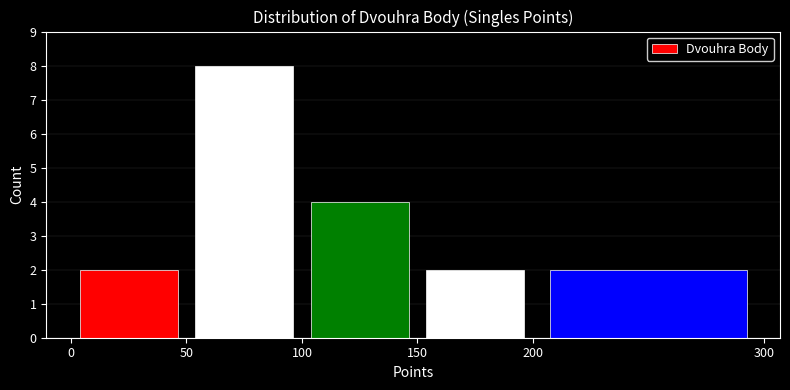

Reading left to right, list every bar in this chart as the range it spans on the x-axis followed by its height. The values are not printed on the chart, so give them approximately, as read against the axis.

0 to 50: 2
50 to 100: 8
100 to 150: 4
150 to 200: 2
200 to 300: 2